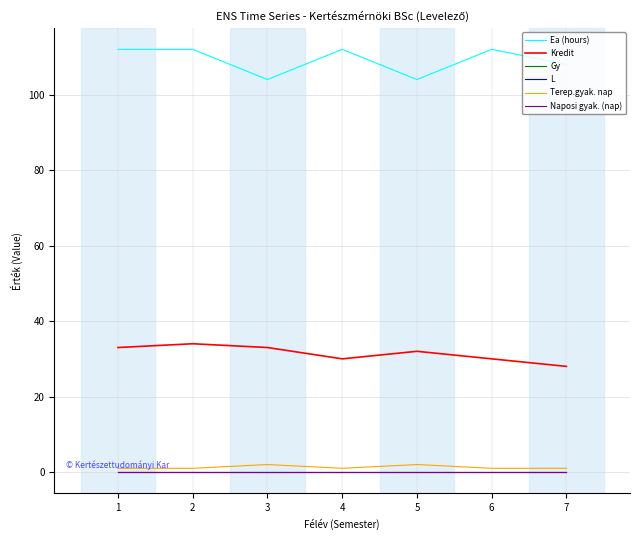

Which series has the largest total across all categories?

Ea (hours)